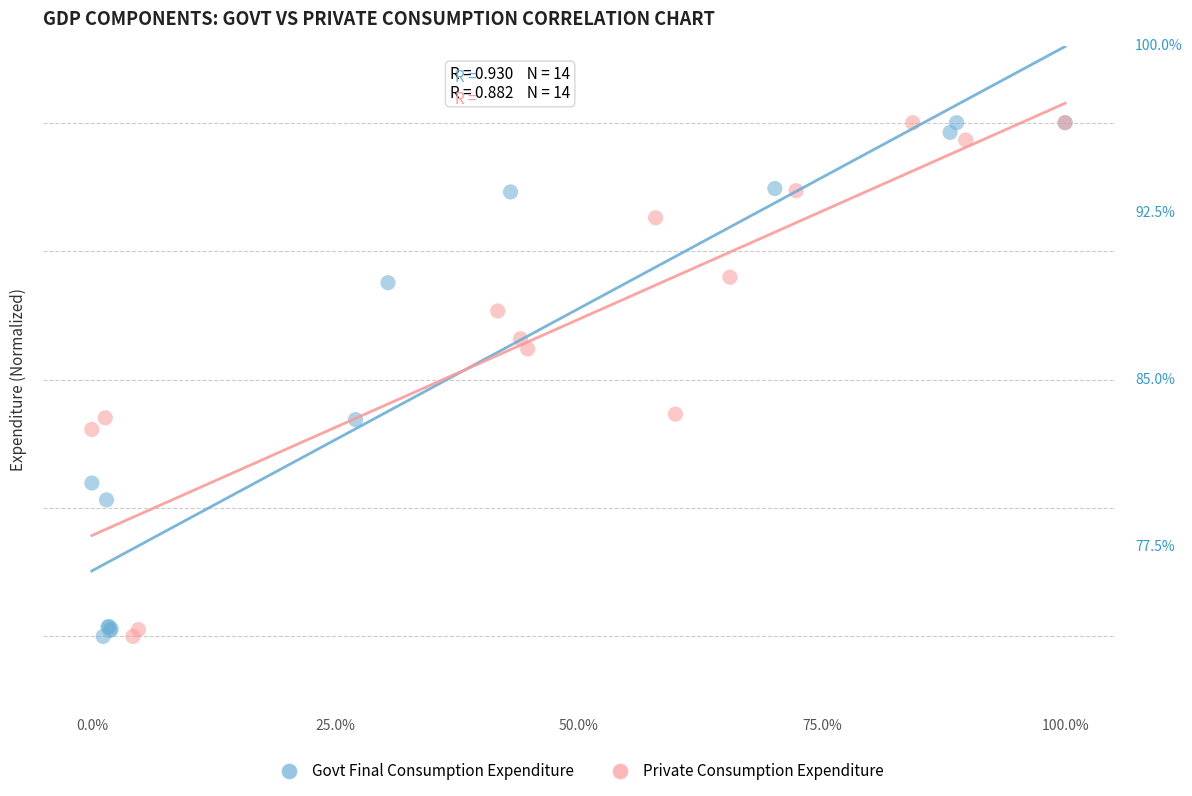

What are all the series names shown in the legend?

Govt Final Consumption Expenditure, Private Consumption Expenditure